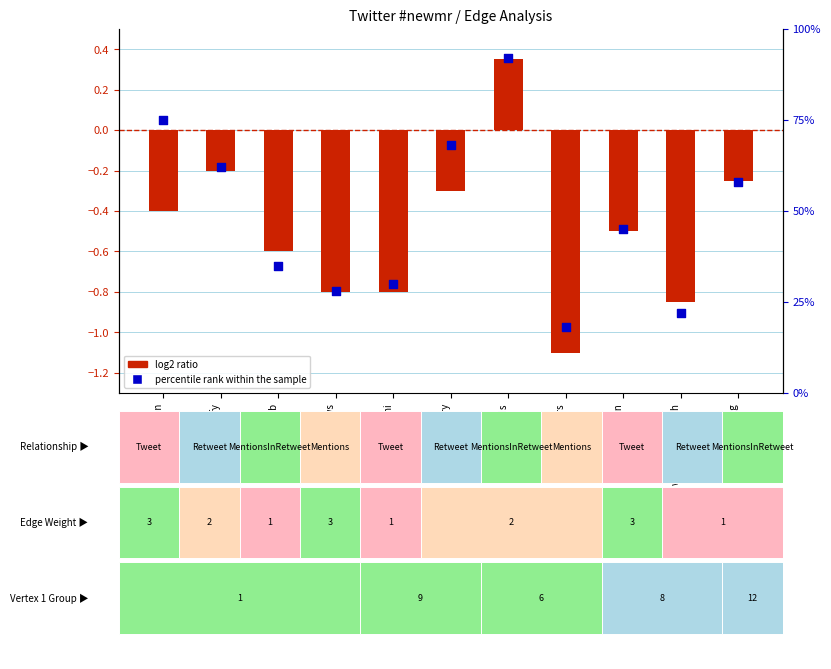

Which series has the widest spread of Y values?

percentile rank within the sample